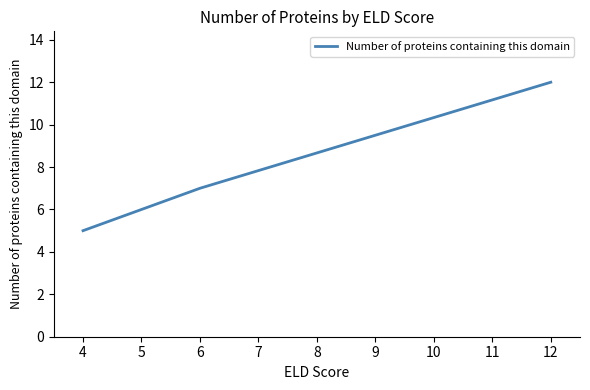

What is the average value?

8